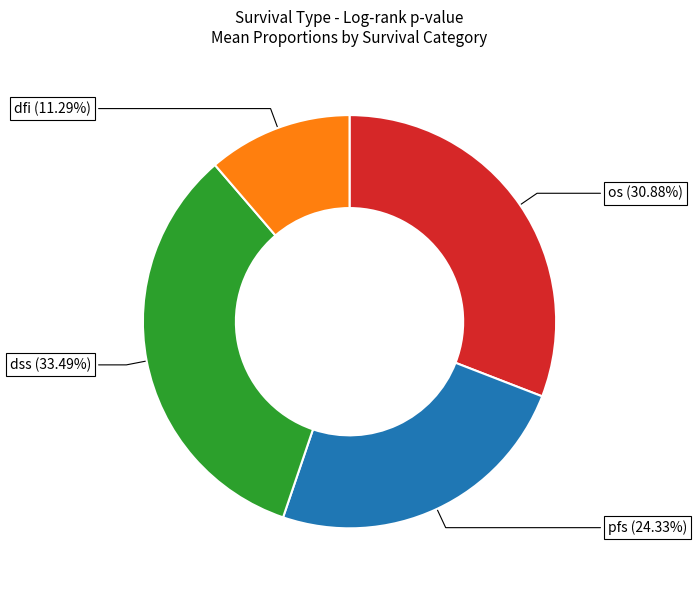

Does any single category account for the majority?

No